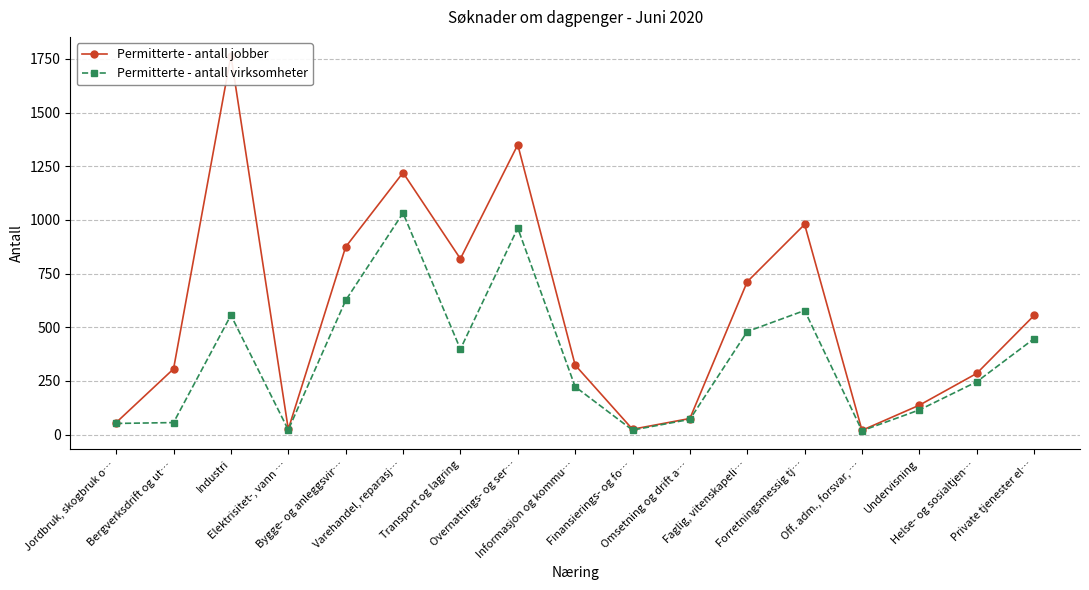

What is the label of the 8th point from the left?

Overnattings- og ser…